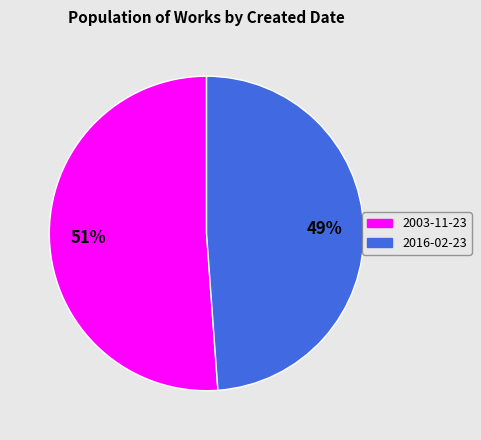

To the nearest percent, what portion does 2003-11-23 represent?

51%